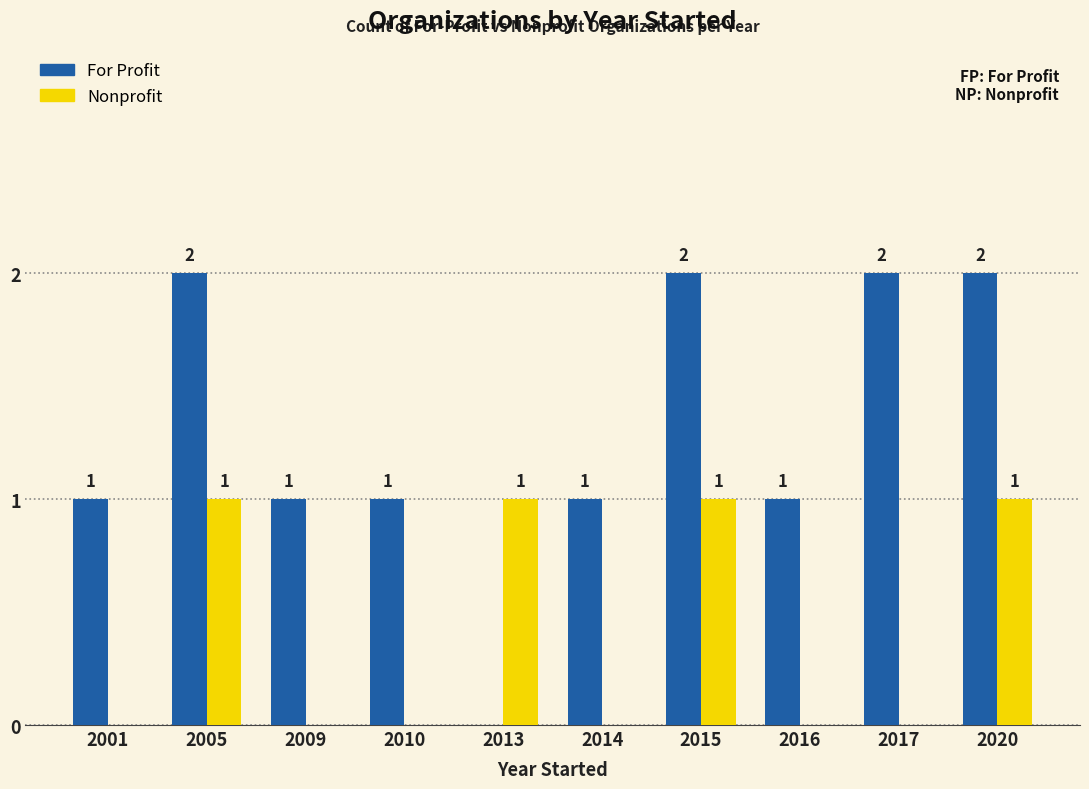

What is the sum of the Nonprofit values at 2017 and 2020?

1